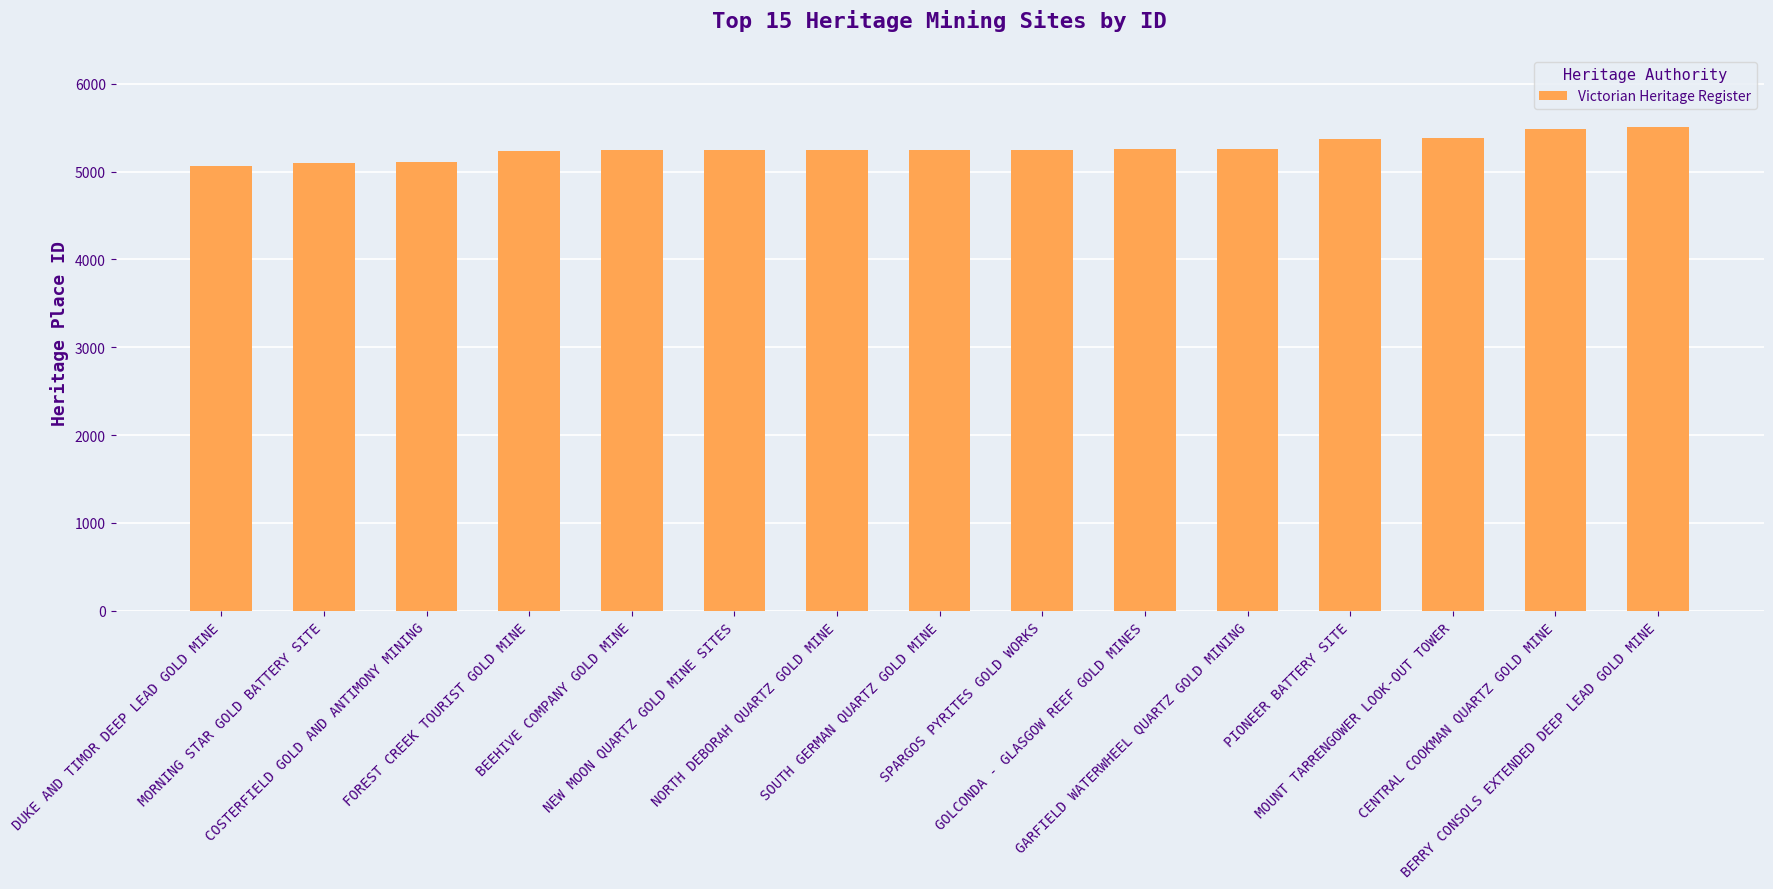

What is the difference between the maximum and minimum values?

444